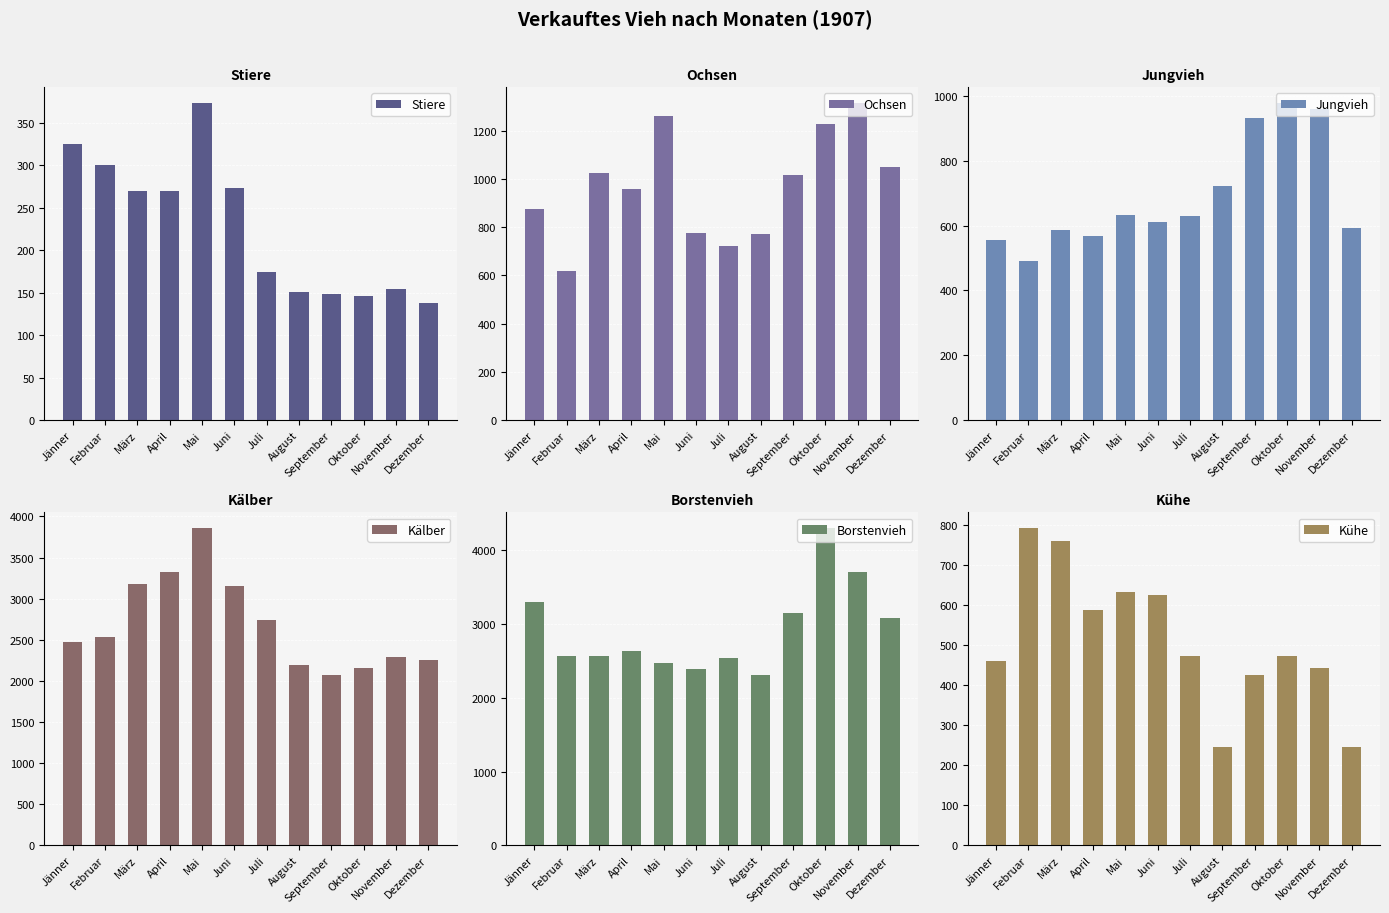

At which label is Ochsen closest to 967?

April